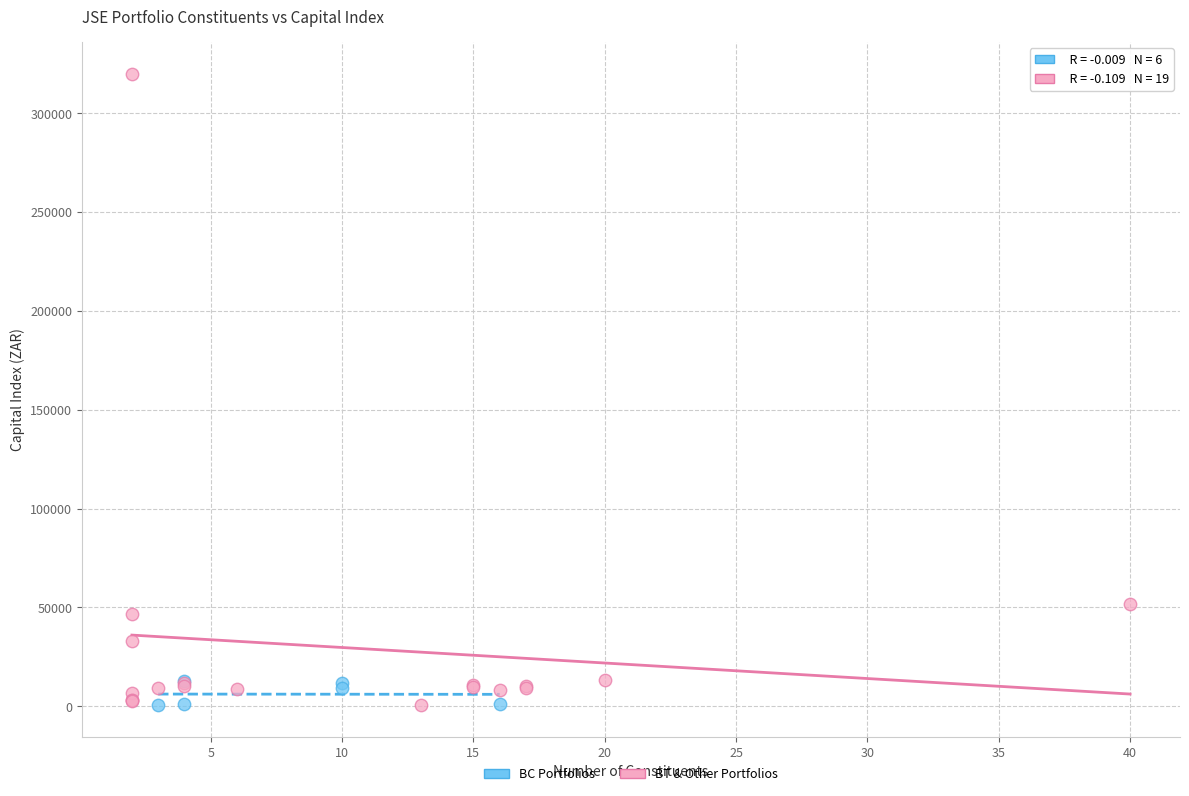

Which series contains the highest Y value?

BT & Other Portfolios